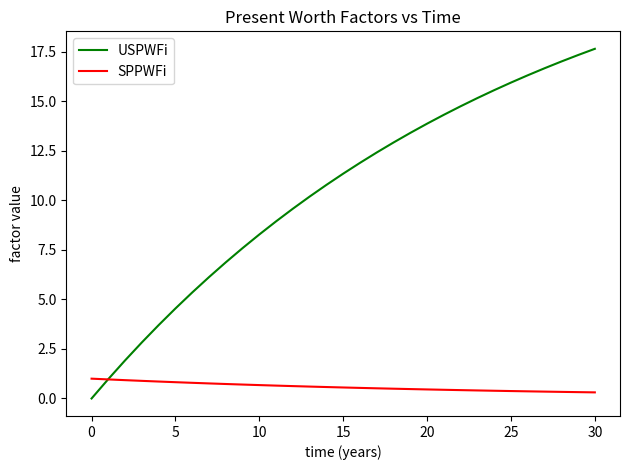

Which series has the largest total across all categories?

USPWFi